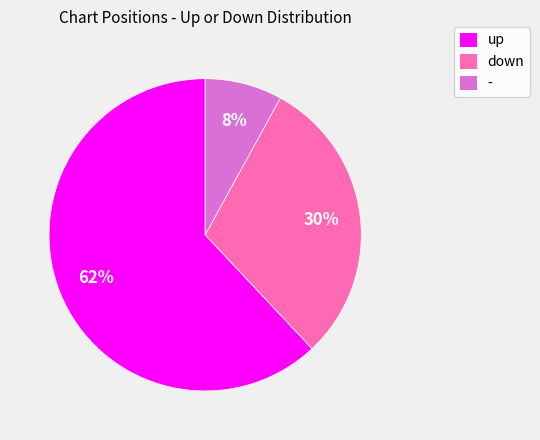

Do down and - together represent more than half of the pie?

No